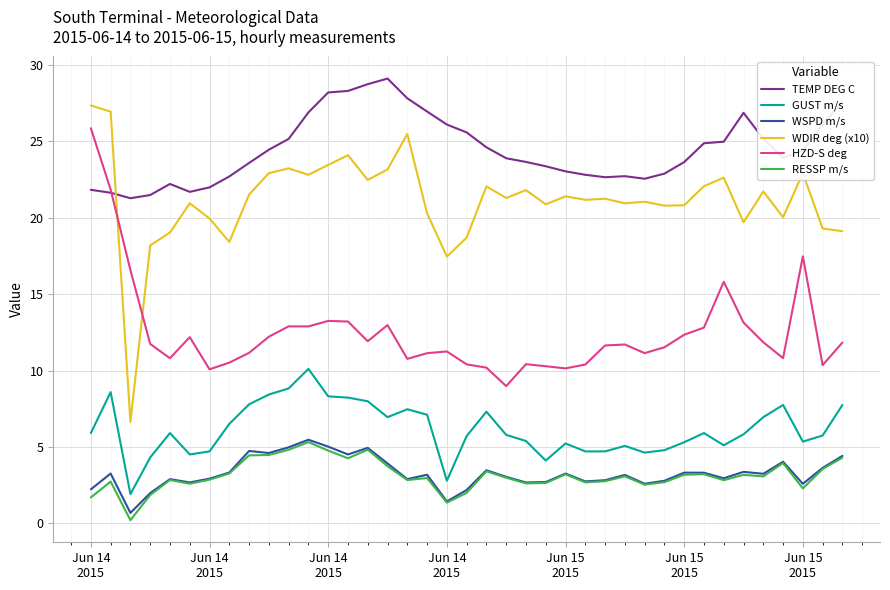

Does the chart display data point markers on the line(s)?

No